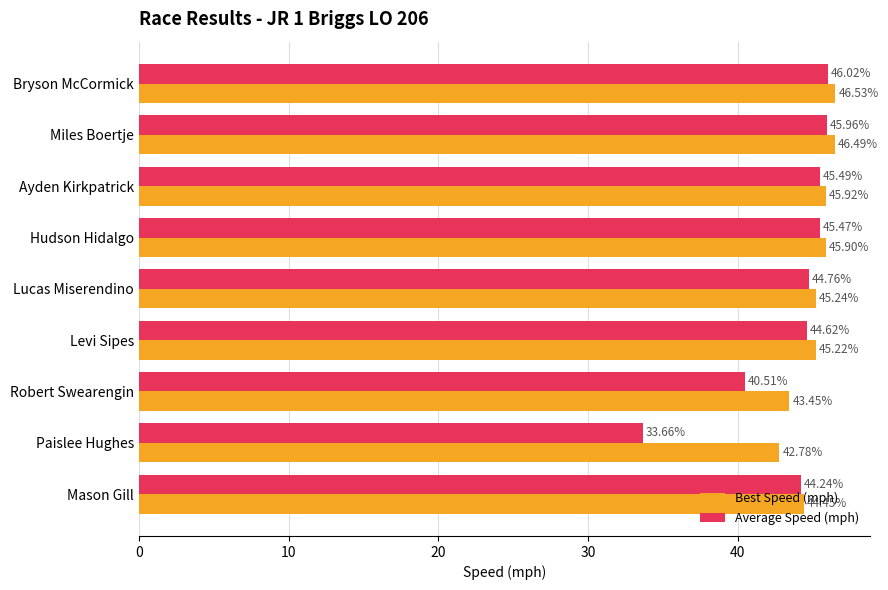

Rank the categories by Average Speed (mph) value from highest to lowest.

Bryson McCormick, Miles Boertje, Ayden Kirkpatrick, Hudson Hidalgo, Lucas Miserendino, Levi Sipes, Mason Gill, Robert Swearengin, Paislee Hughes